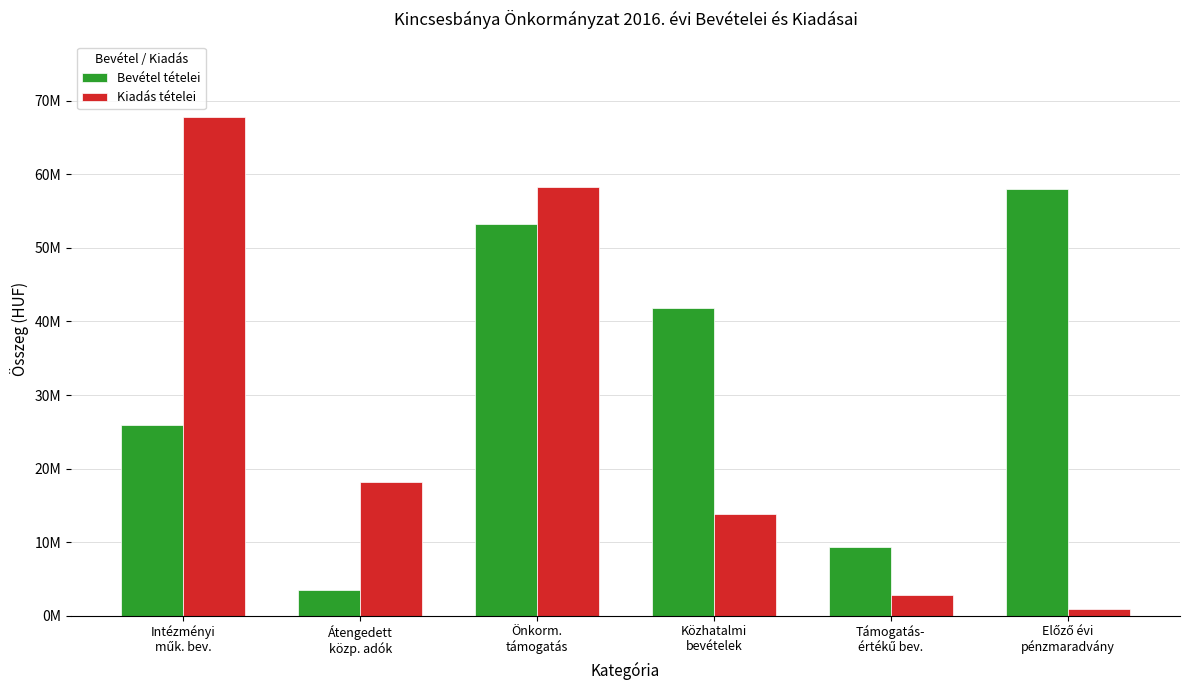

Is it true that Kiadás tételei equals 67882279 at Intézményi
műk. bev.?

True